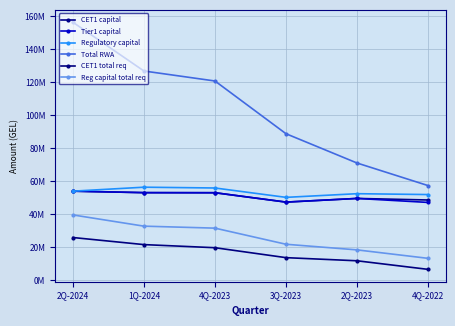

At which category does the chart reach its peak across all series?

2Q-2024